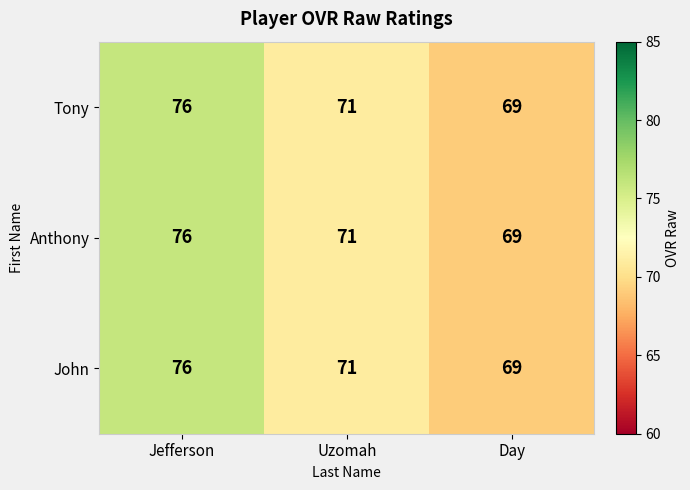

True or false: John has a value of 30 at Day.

False